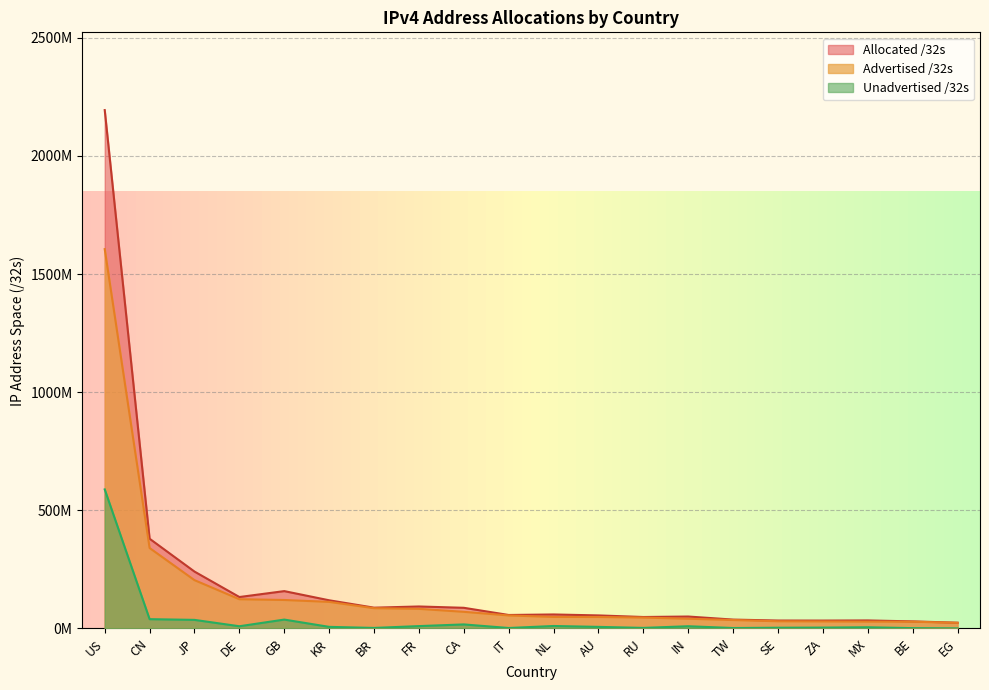

List the labels in order of Allocated /32s value, smallest first.

EG, BE, ZA, SE, MX, TW, RU, IN, AU, IT, NL, CA, BR, FR, KR, DE, GB, JP, CN, US